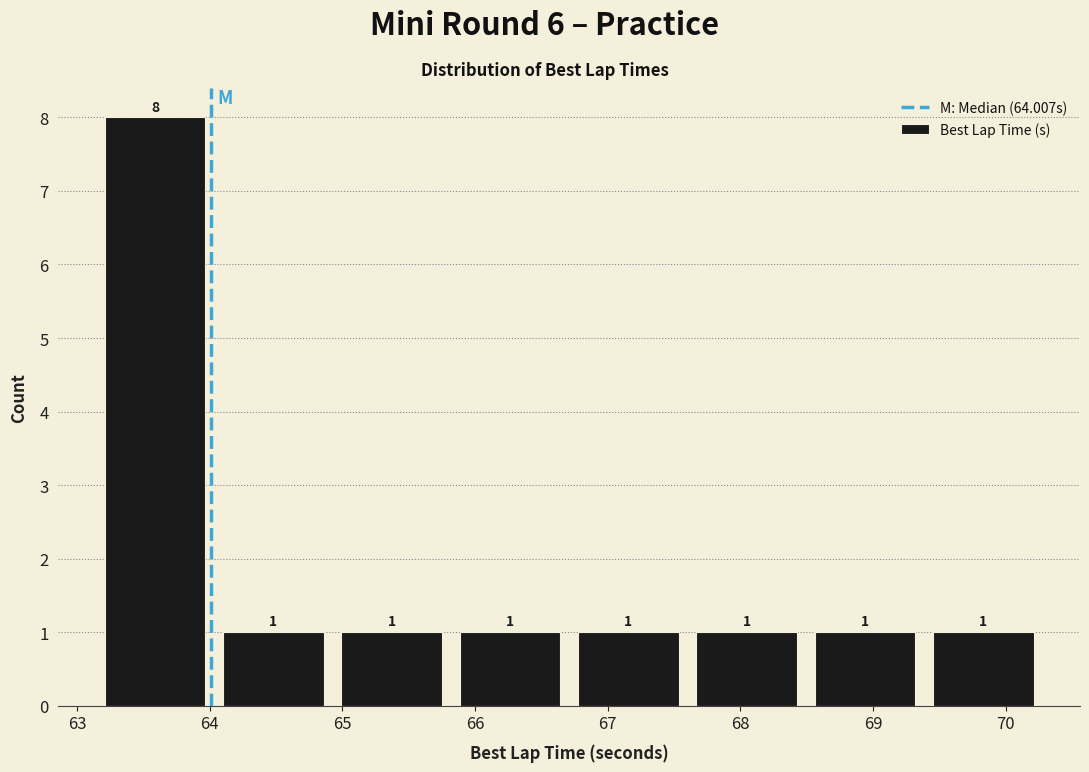

How tall is the bar that spans 66.7 to 67.6 on the x-axis? The bar edges are not printed on the chart, so give them approximately, as read against the axis.

1